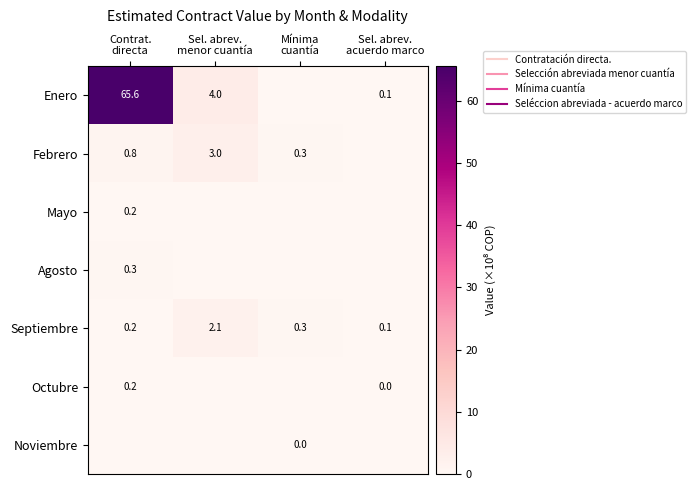

The value of Octubre at Contrat. directa is 0.2. True or false?

True